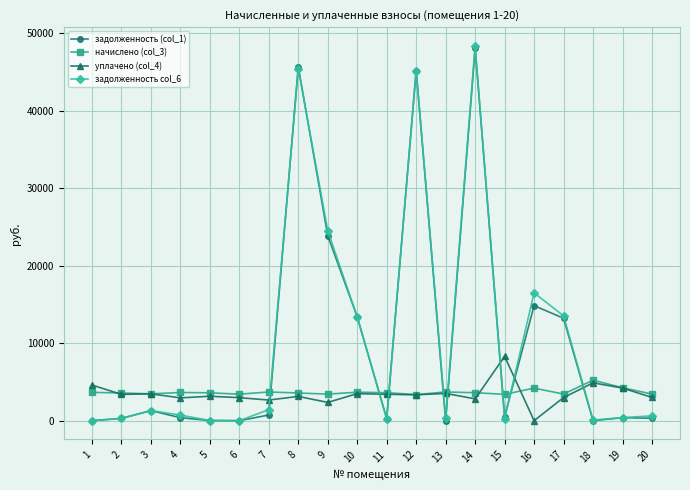

True or false: начислено (col_3) has more than 0 interior local peaks.

True